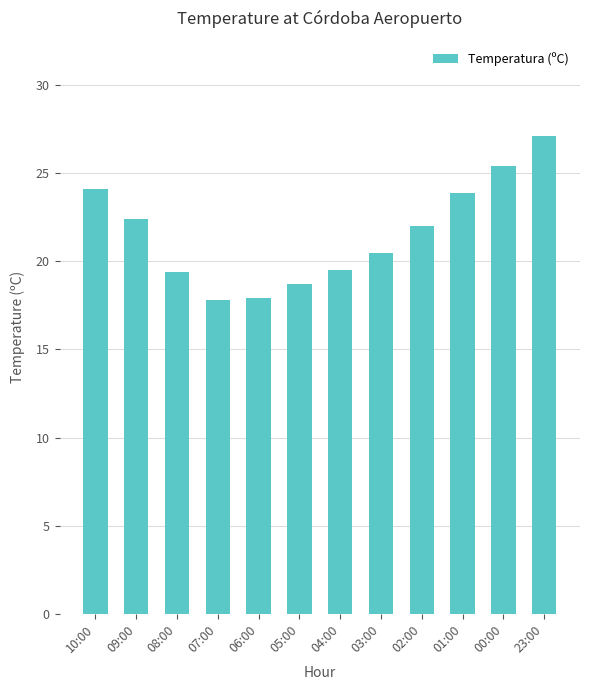

What is the minimum value shown in the chart?

17.8